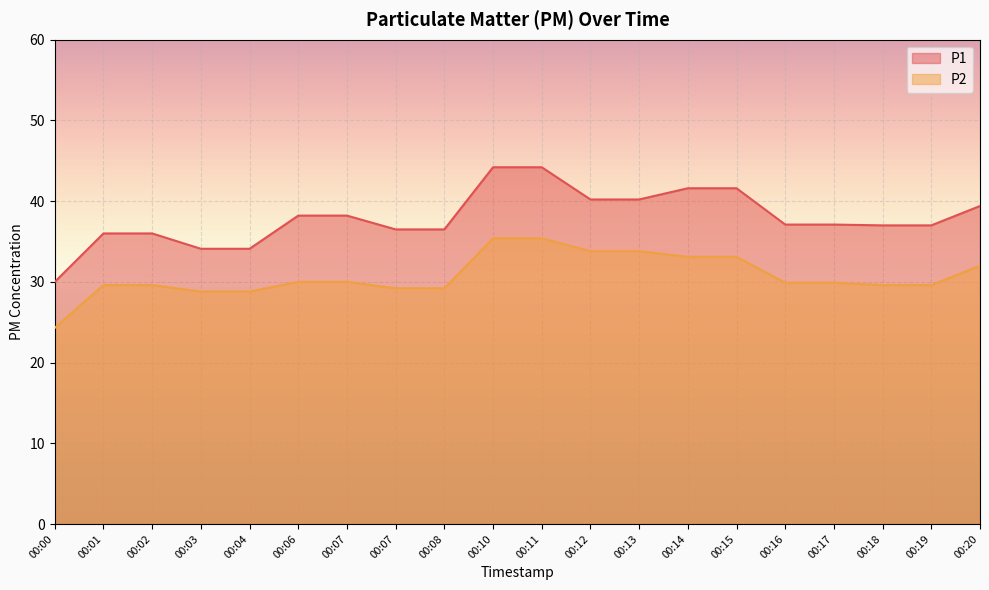

Does the chart display data point markers on the line(s)?

No